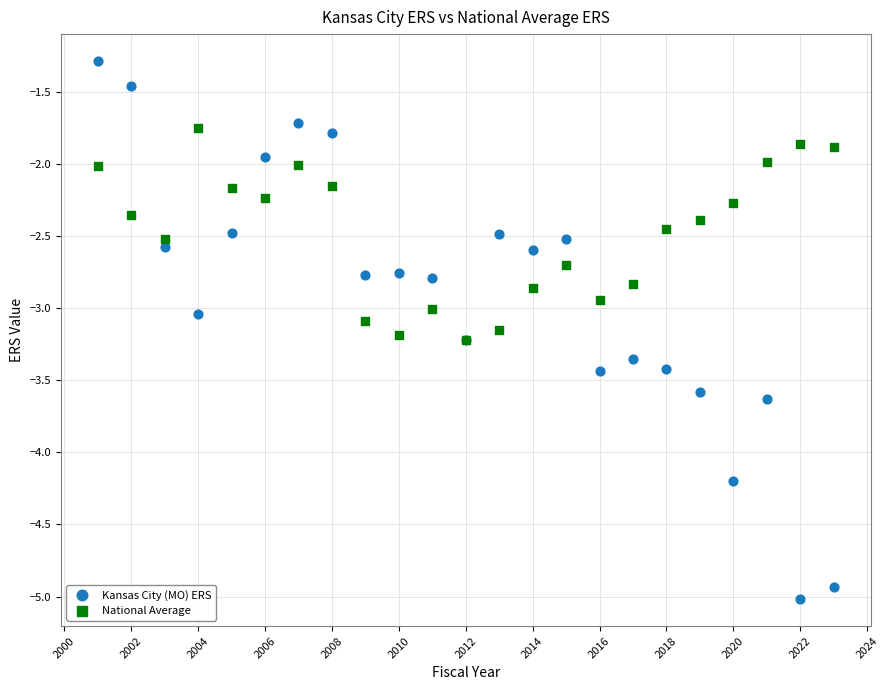

What are all the series names shown in the legend?

Kansas City (MO) ERS, National Average